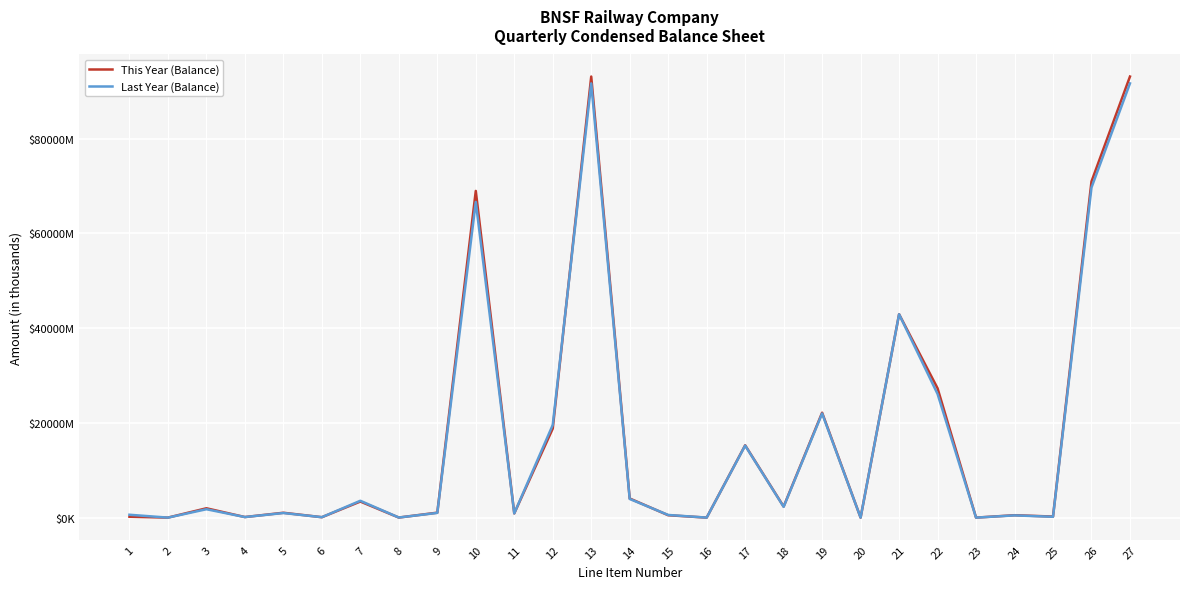

Where is the first local minimum for Last Year (Balance)?

2